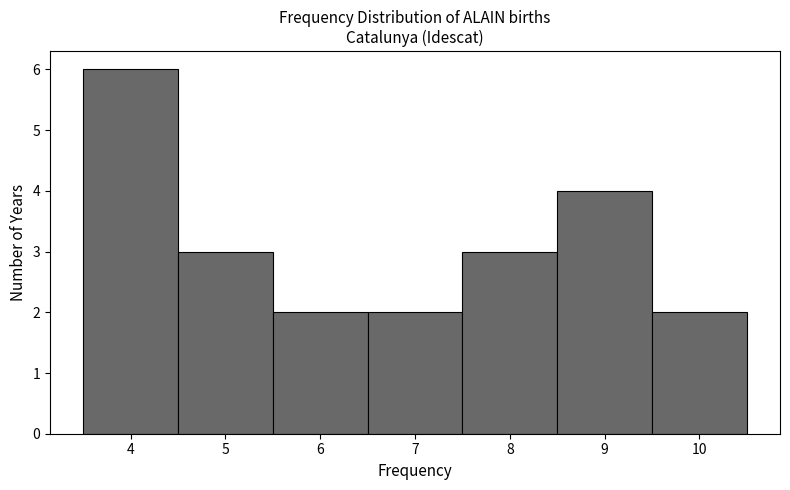

Reading left to right, transcribe this chart: for each bar, give the range it covers on the x-axis and its height. The values are not printed on the chart, so give them approximately, as read against the axis.

3.5 to 4.5: 6
4.5 to 5.5: 3
5.5 to 6.5: 2
6.5 to 7.5: 2
7.5 to 8.5: 3
8.5 to 9.5: 4
9.5 to 10.5: 2